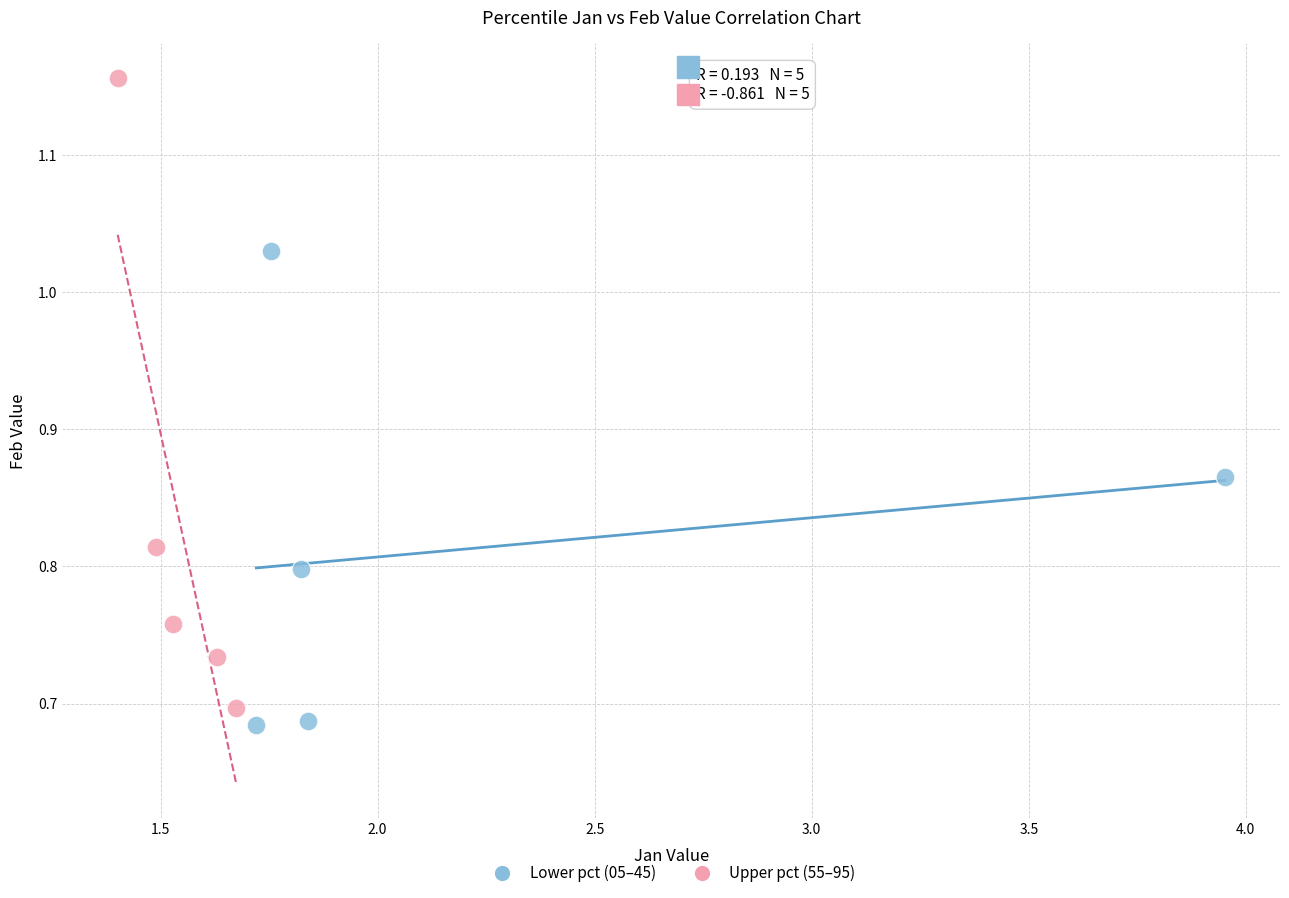

Which series contains the lowest Y value?

Lower pct (05–45)